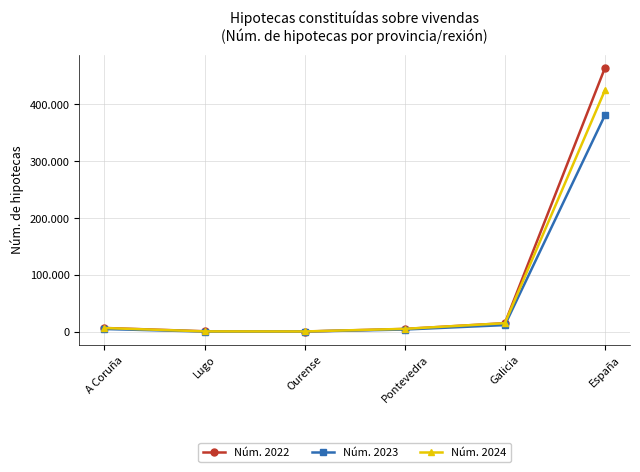

What is the sum of all Núm. 2023 values?

405826